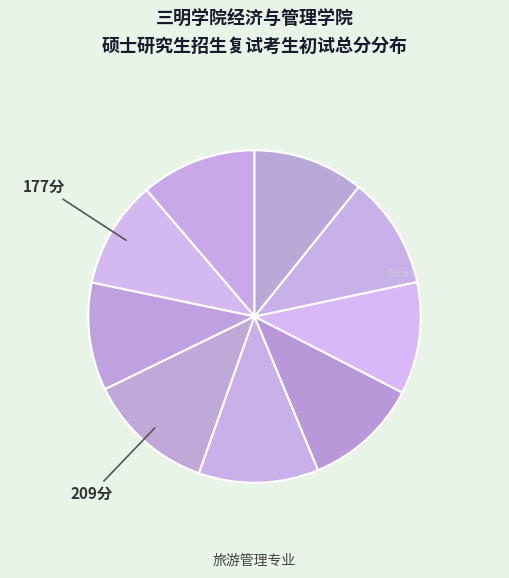

How many slices are in this pie chart?

9